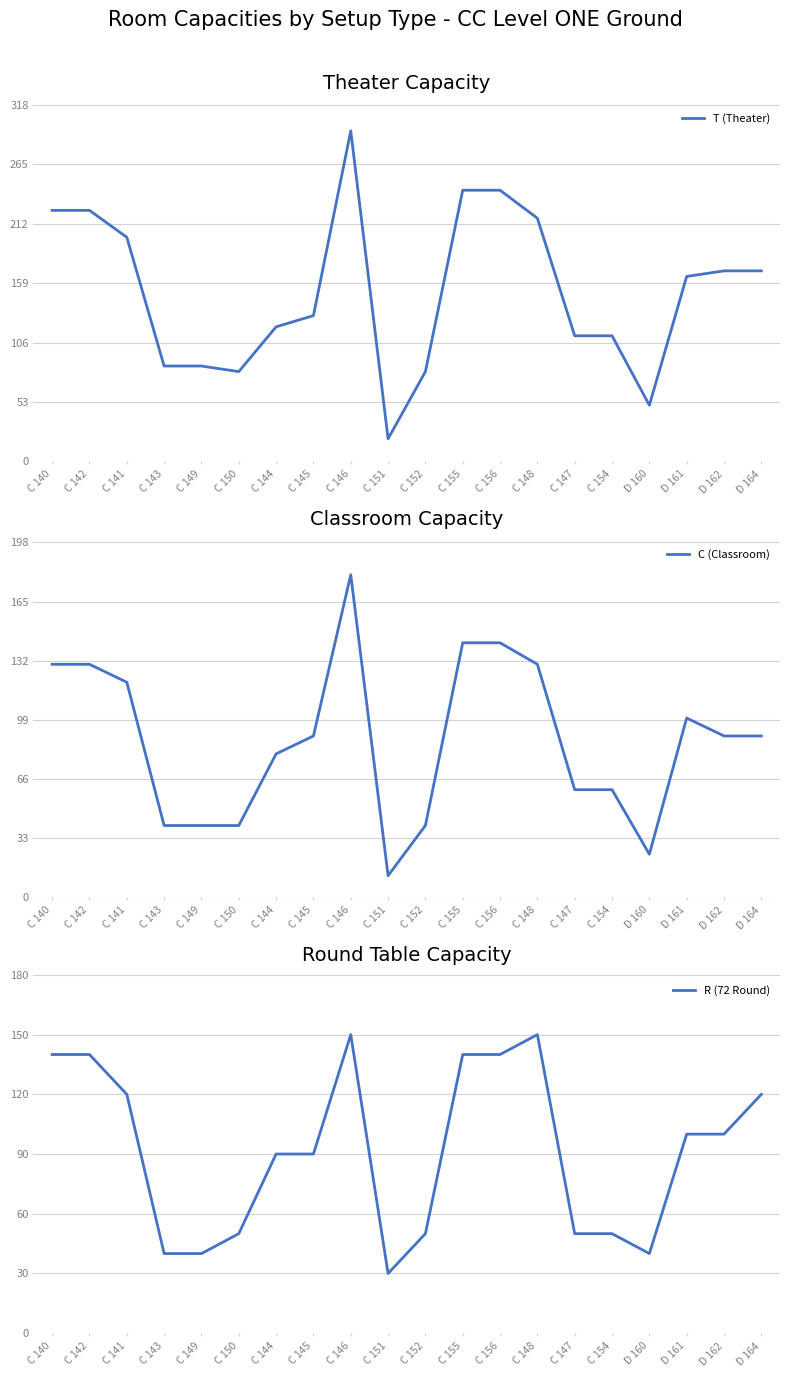

What is the maximum value shown in the chart?

295